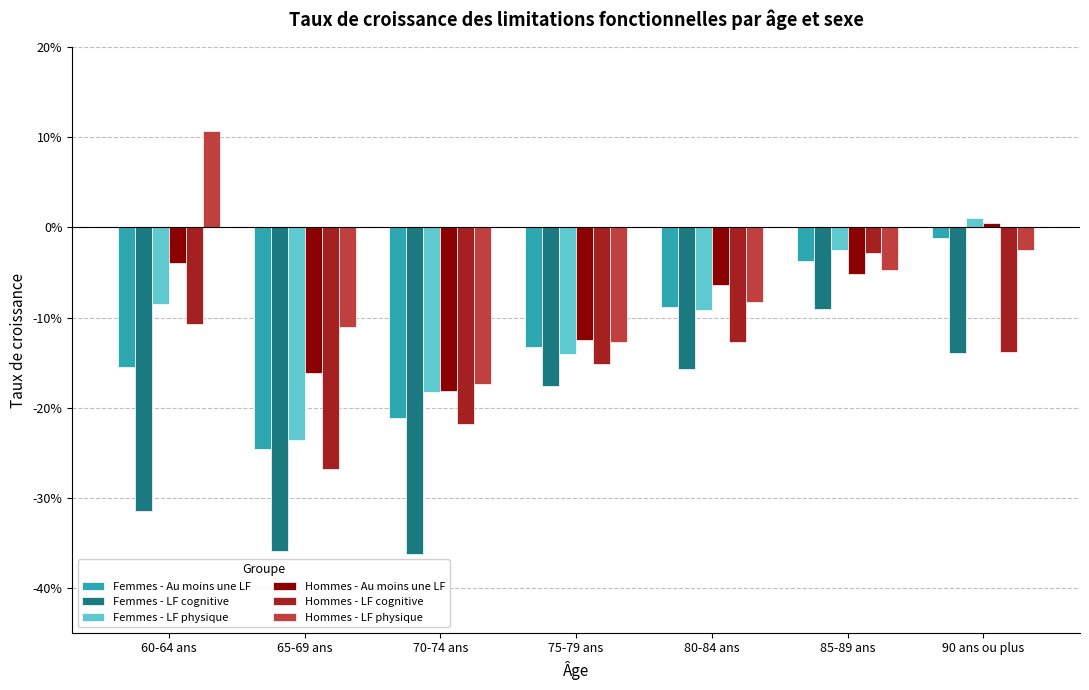

Which category has the lowest value in the Femmes - LF physique series?

65-69 ans